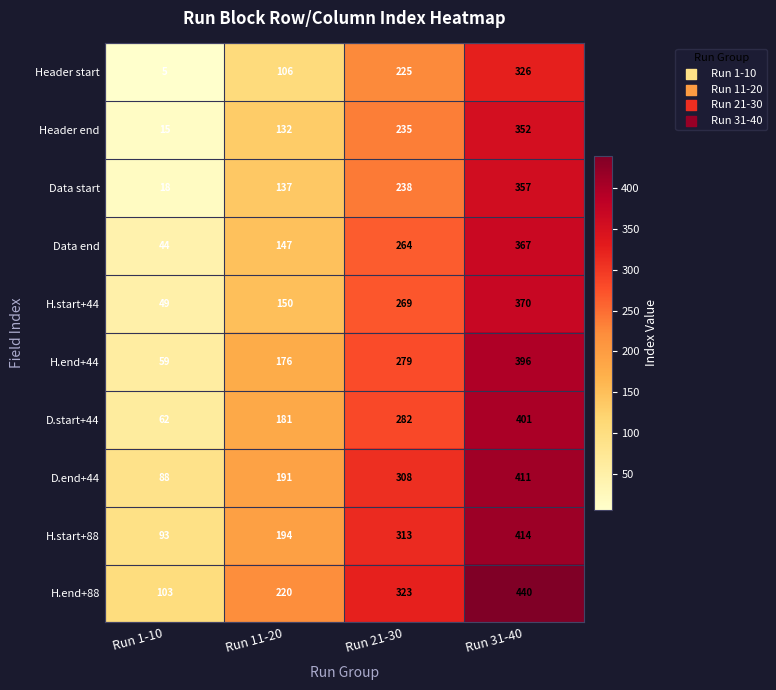

How many data points does each series have?

4